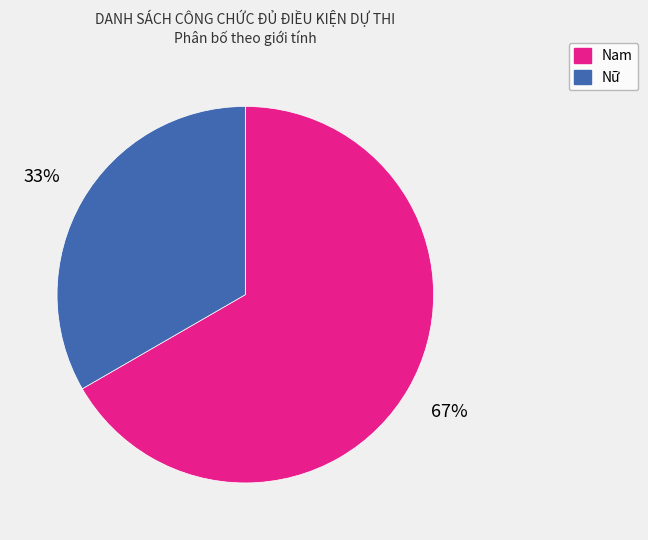

To the nearest percent, what is the combined percentage of Nữ and Nam?

100%